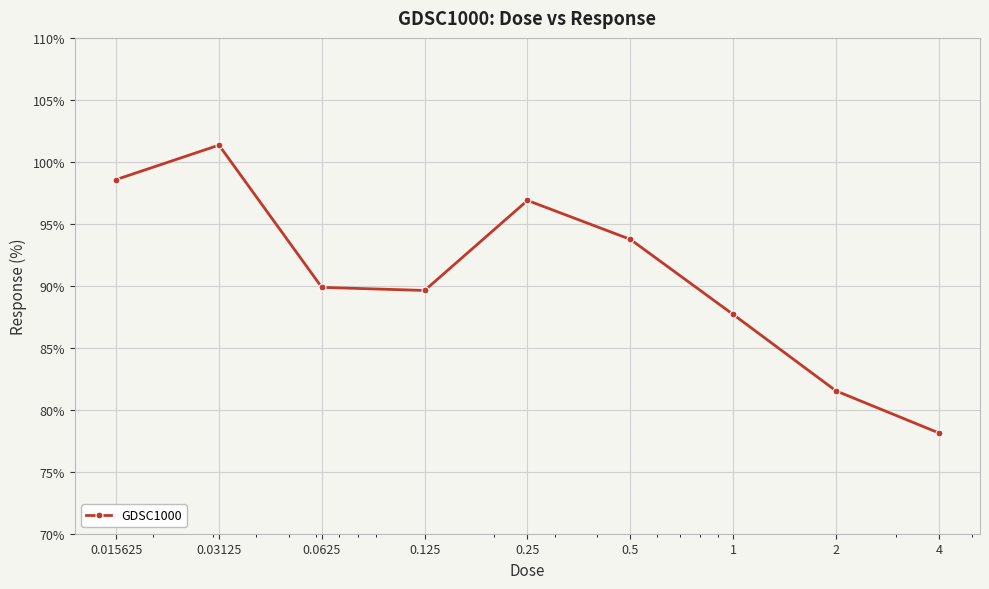

What is the value of the 2nd point from the left?

101.3